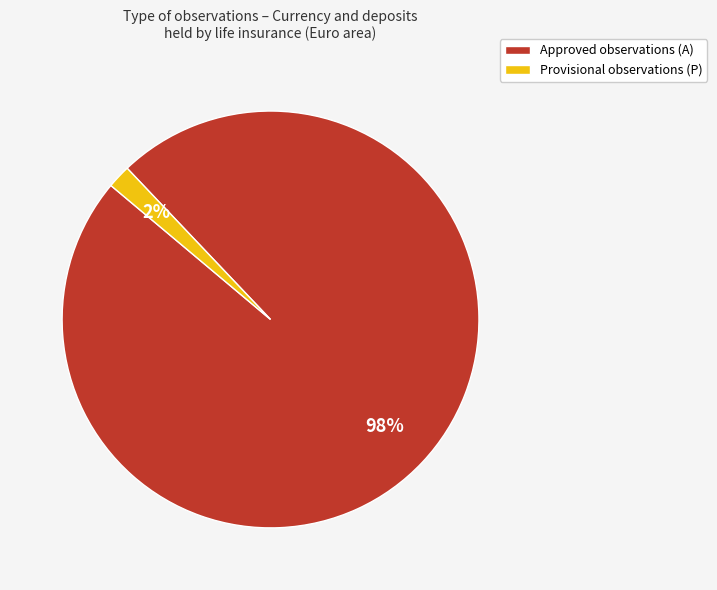

What is the largest slice in the pie chart?

Approved observations (A)